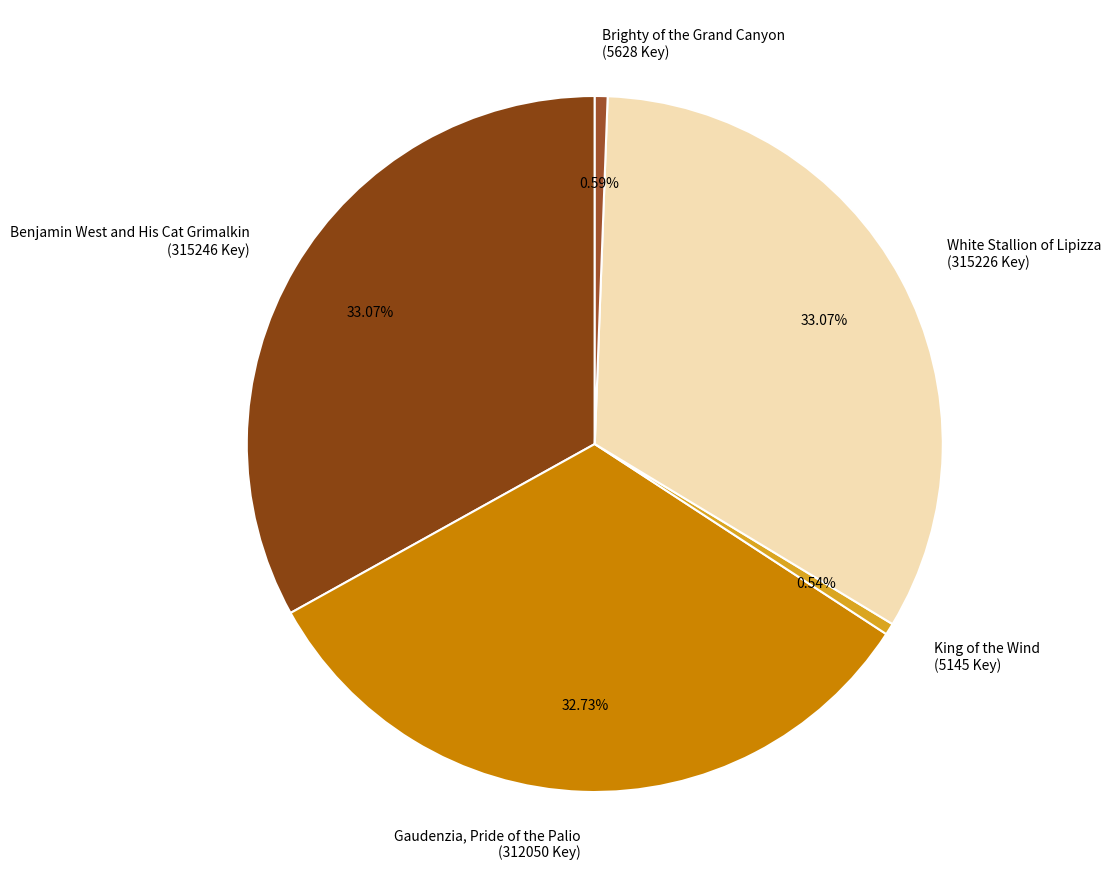

Is it true that King of the Wind is 1% of the pie?

True